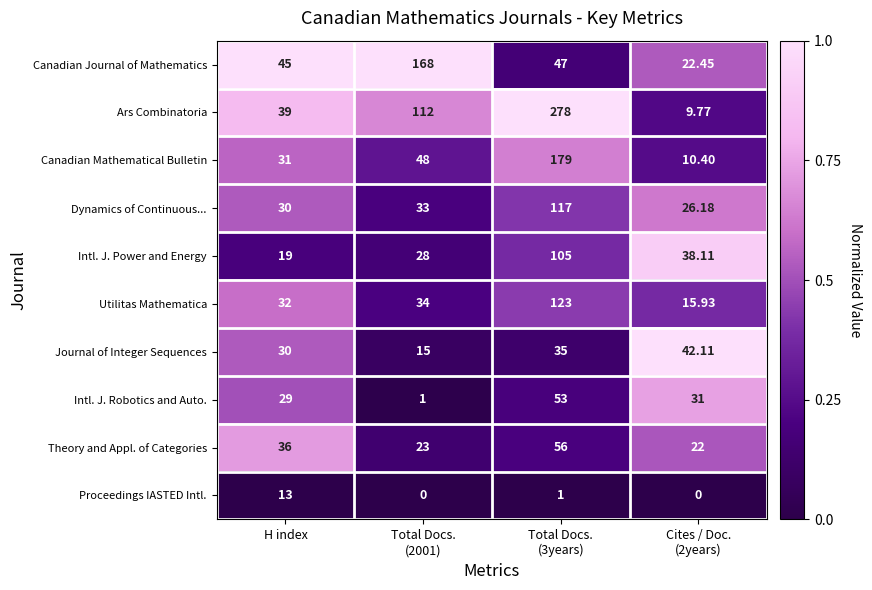

What is the total value across all series at H index?

304.0